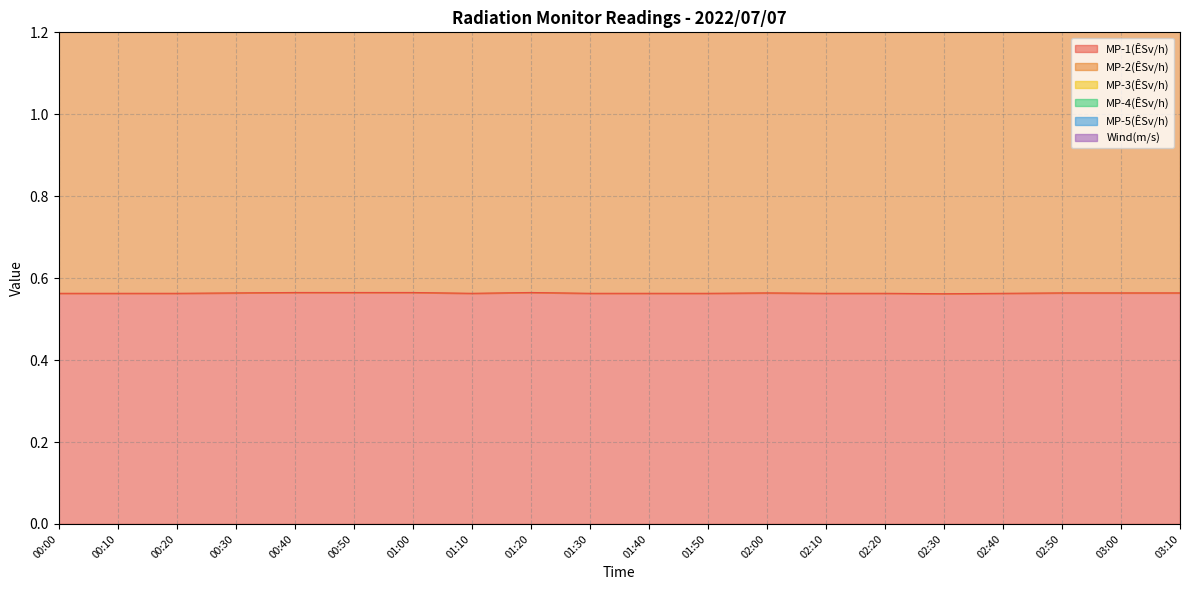

What are all the series names shown in the legend?

MP-1(ÊSv/h), MP-2(ÊSv/h), MP-3(ÊSv/h), MP-4(ÊSv/h), MP-5(ÊSv/h), Wind(m/s)